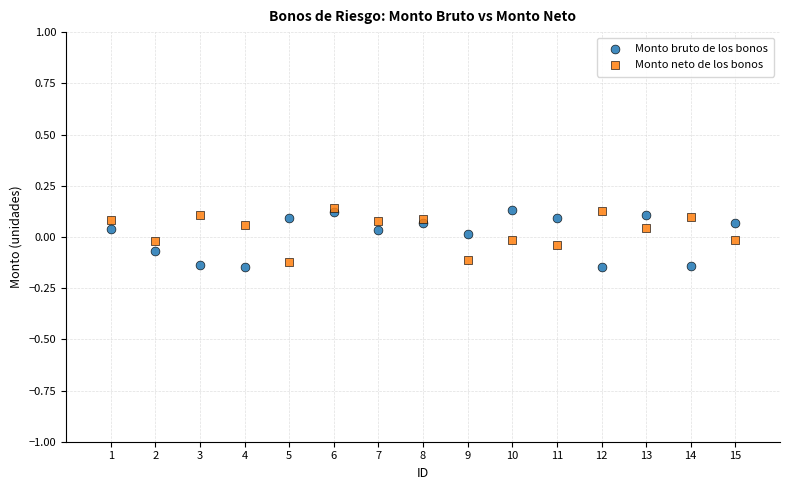

Which series reaches the minimum Y coordinate?

Monto bruto de los bonos